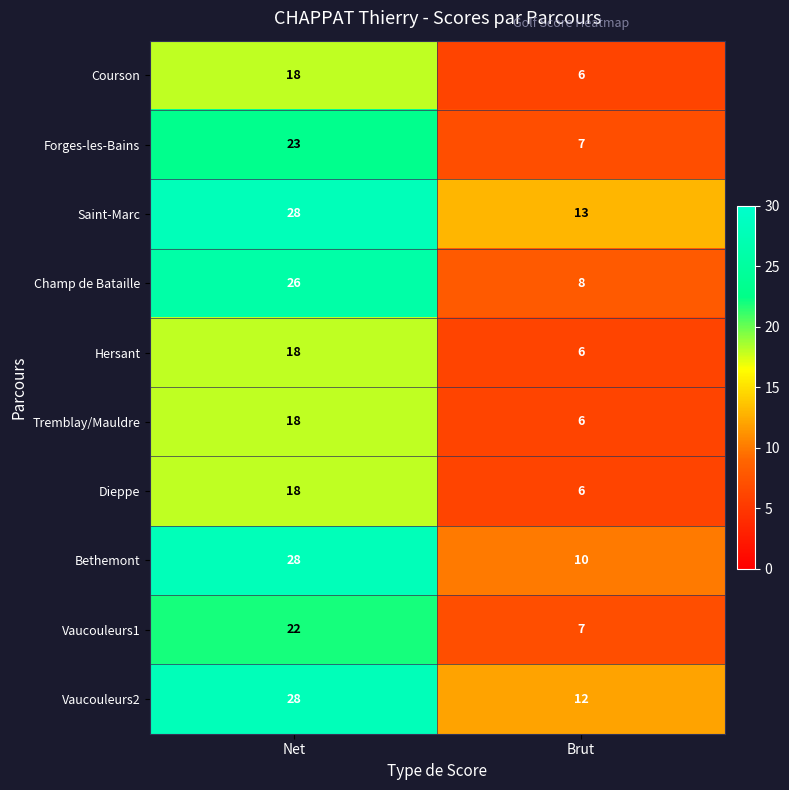

How many categories are shown in the chart?

2